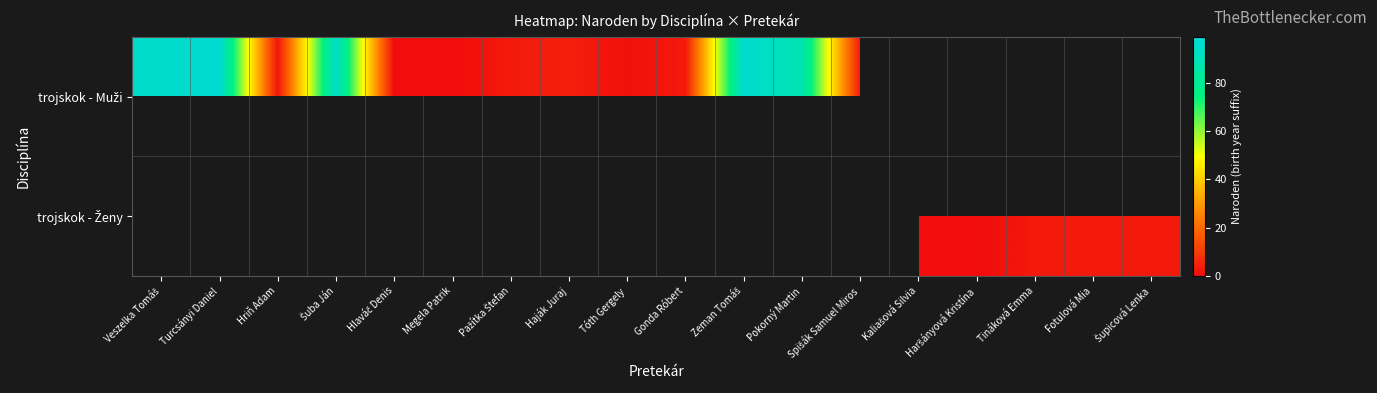

Which series has the widest spread of values?

trojskok - Muži